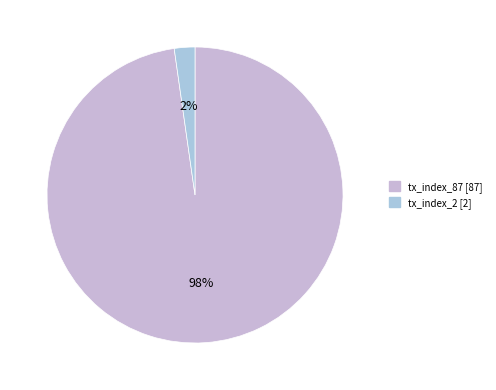

How many slices are in this pie chart?

2